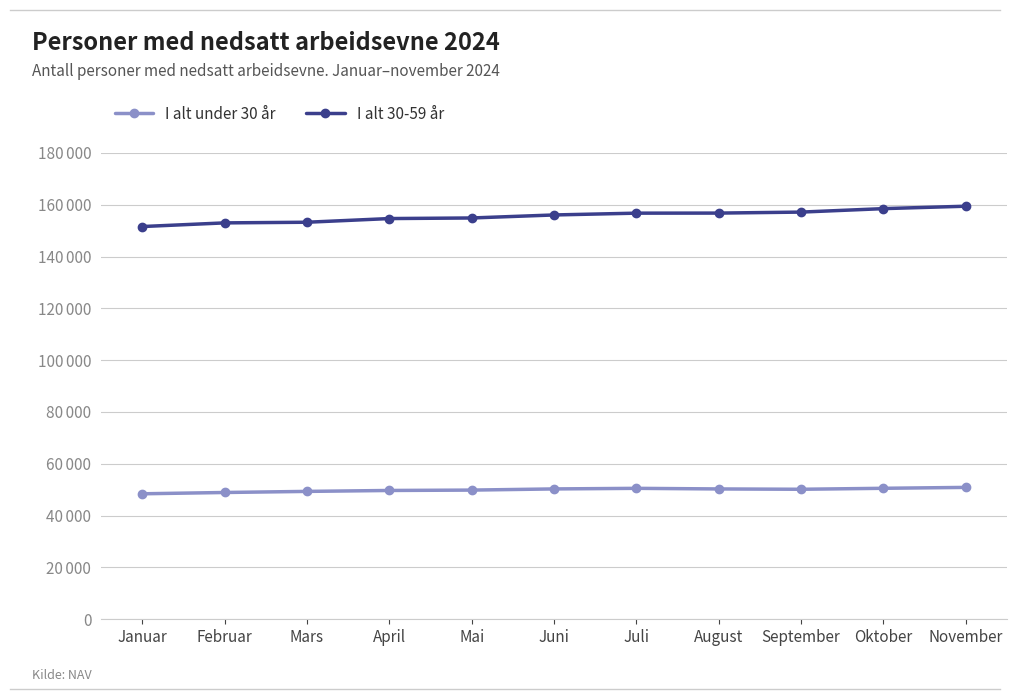

Does the chart have visible grid lines?

Yes